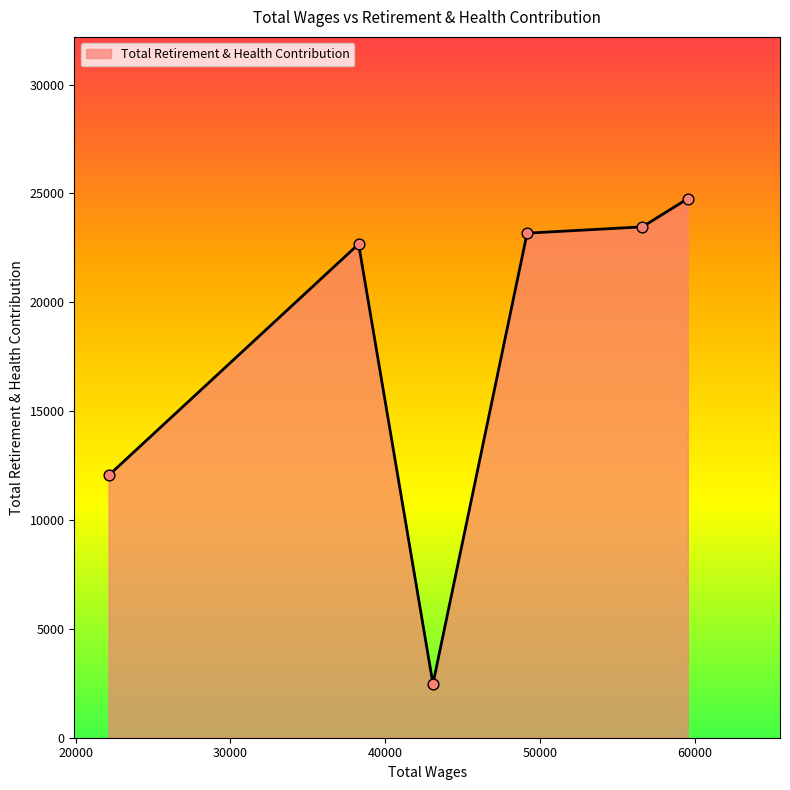

What is the minimum value shown in the chart?

2476